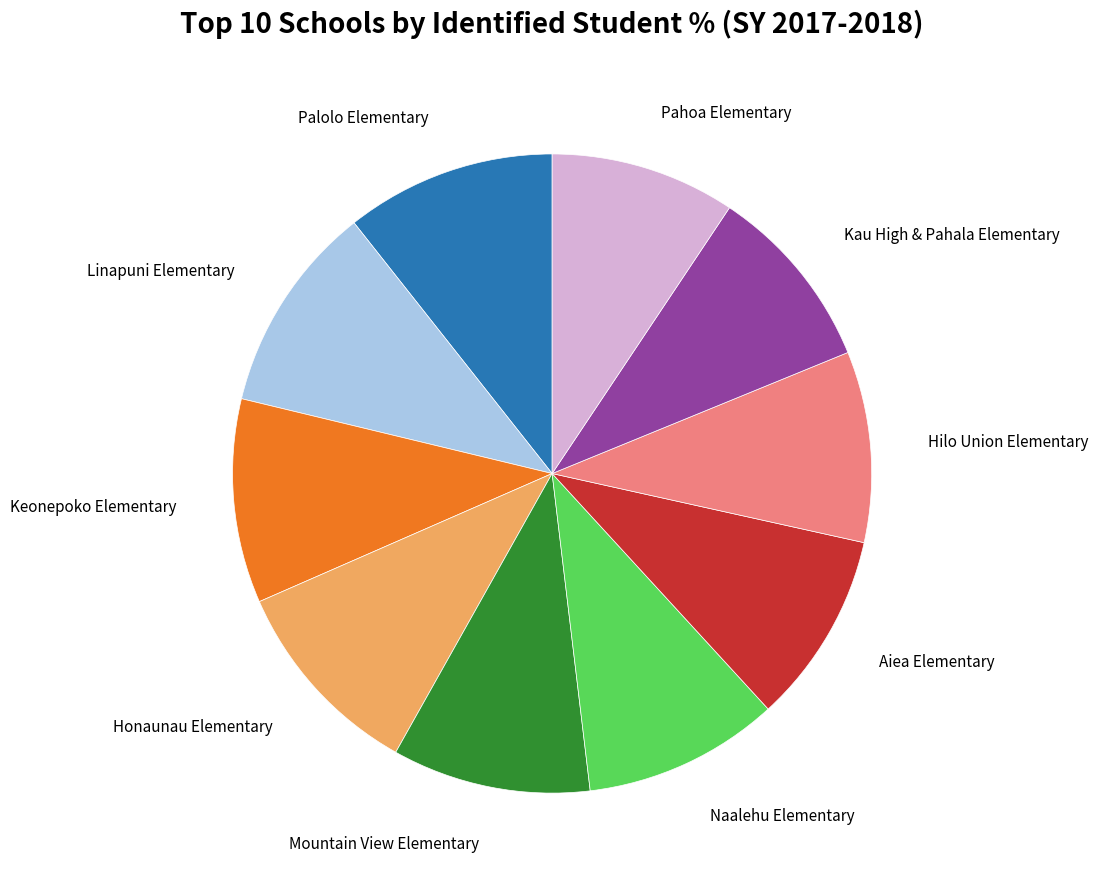

What is the largest slice in the pie chart?

Palolo Elementary